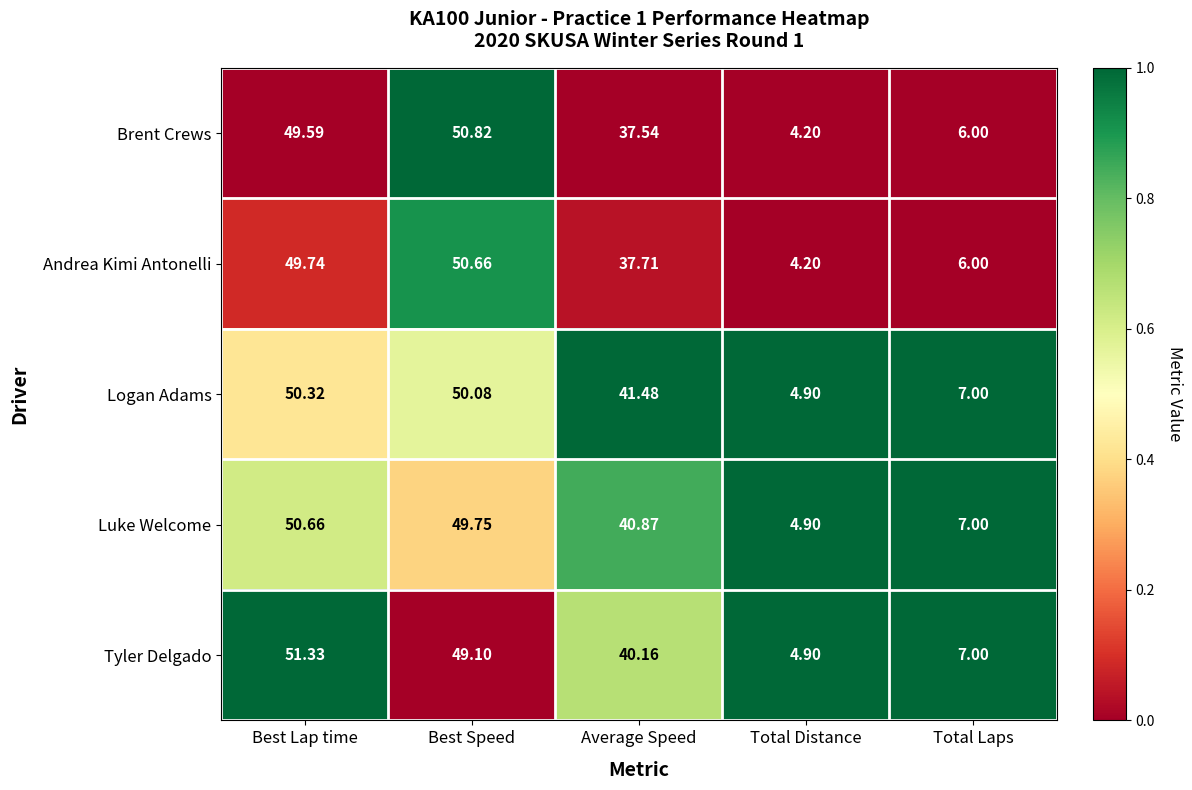

Is the value of Brent Crews at Best Speed greater than the value of Logan Adams at Average Speed?

Yes